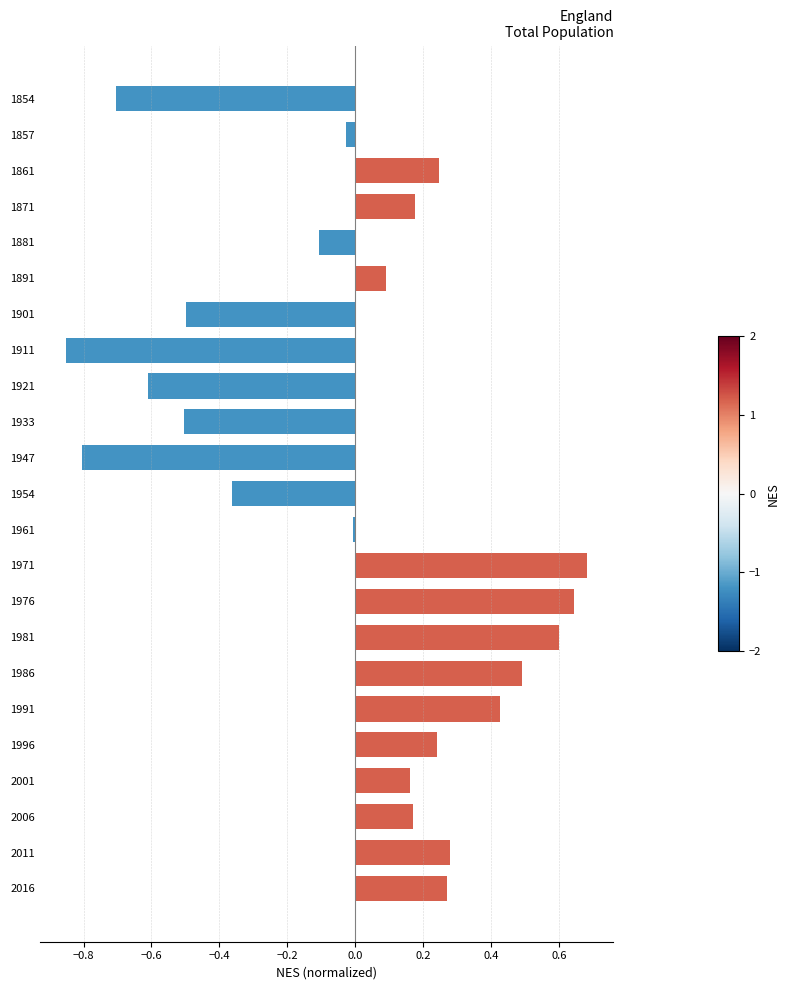

Which label corresponds to the largest value in the chart?

1971